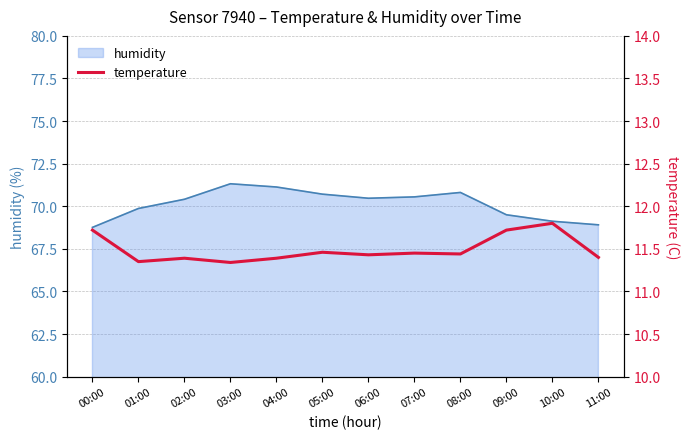

How many interior local valleys (lower than both neighbors) does the data have?

4